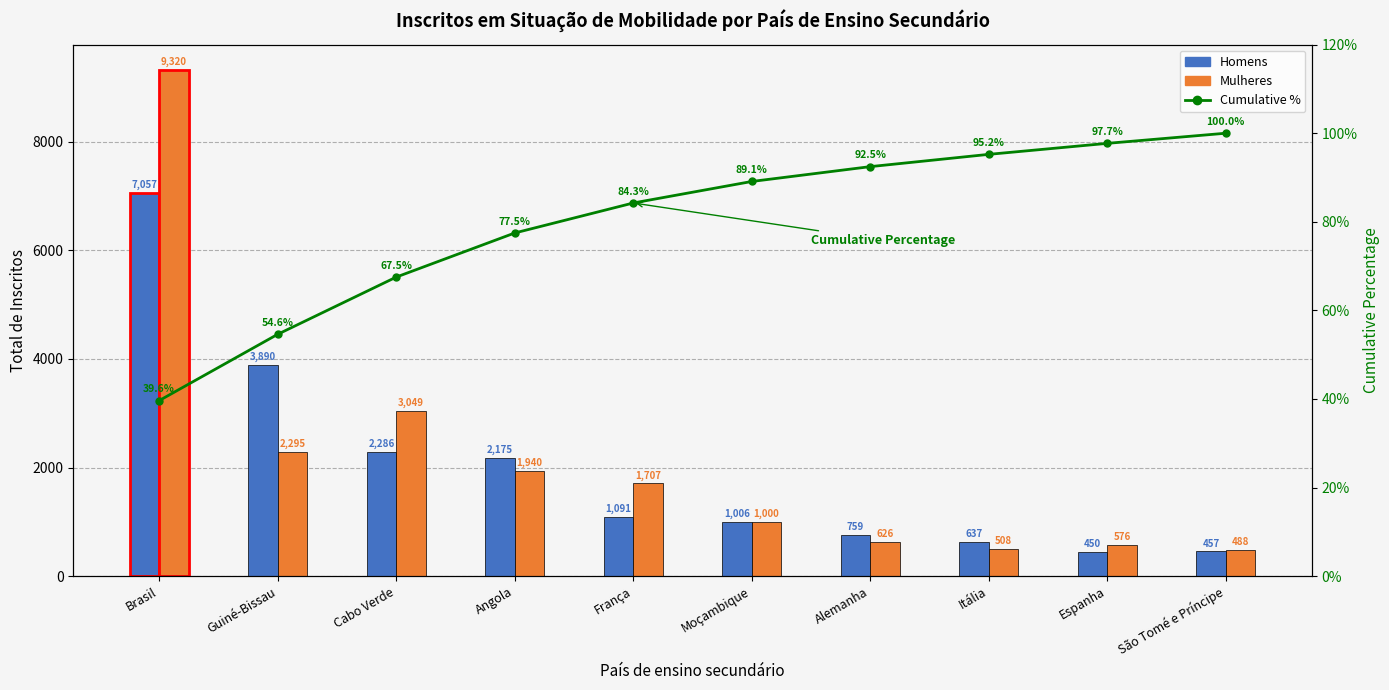

What are all the series names shown in the legend?

Homens, Mulheres, Cumulative %